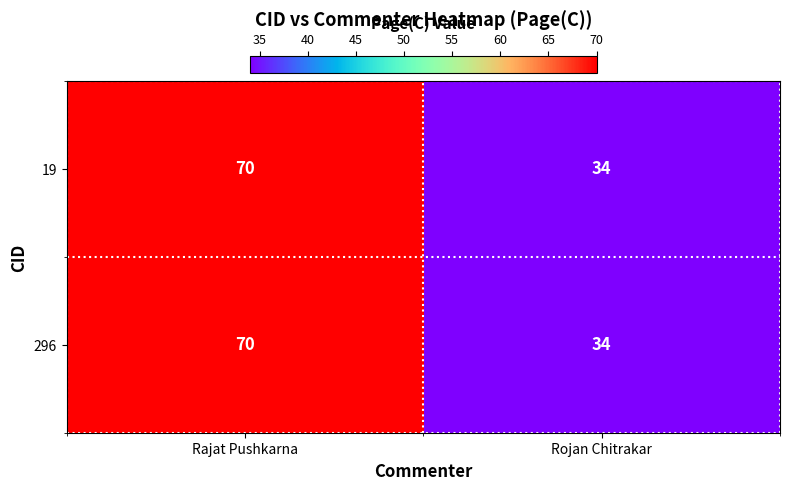

At which category is the sum across all series the highest?

Rajat Pushkarna